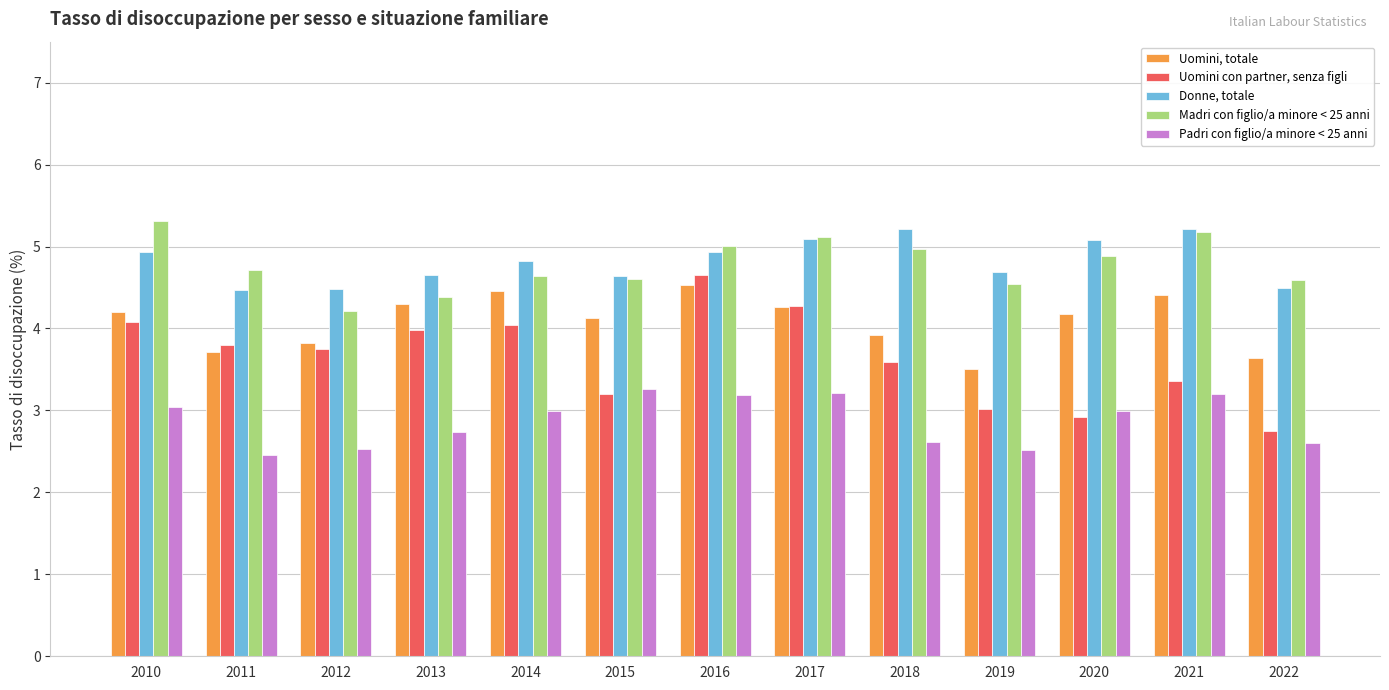

What is the sum of the Madri con figlio/a minore < 25 anni values at 2012 and 2015?

8.8